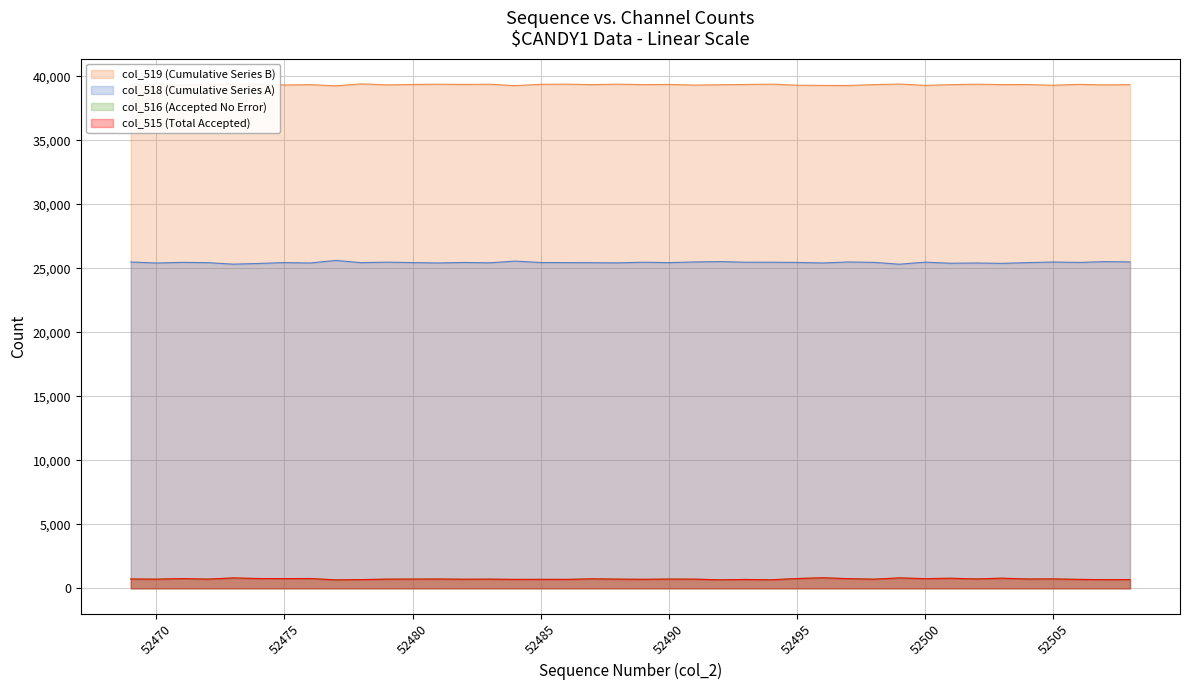

Which series has the largest range (max minus min)?

col_518 (Cumulative Series A)